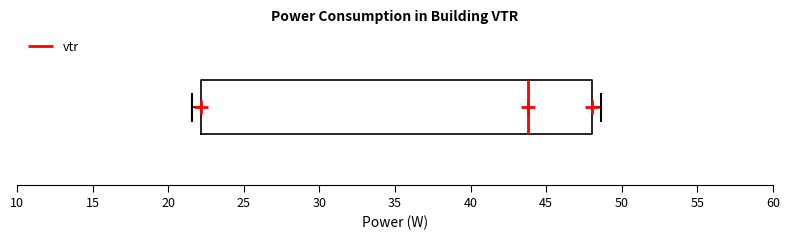

Transcribe this box plot: give where the median line is, the range the box spans, and where the two whiskers end, as read against the x-axis. The values are not printed on the chart, so give them approximately, as read against the axis.

median 44.0, box 22.0 to 48.0, whiskers 21.5 to 48.5